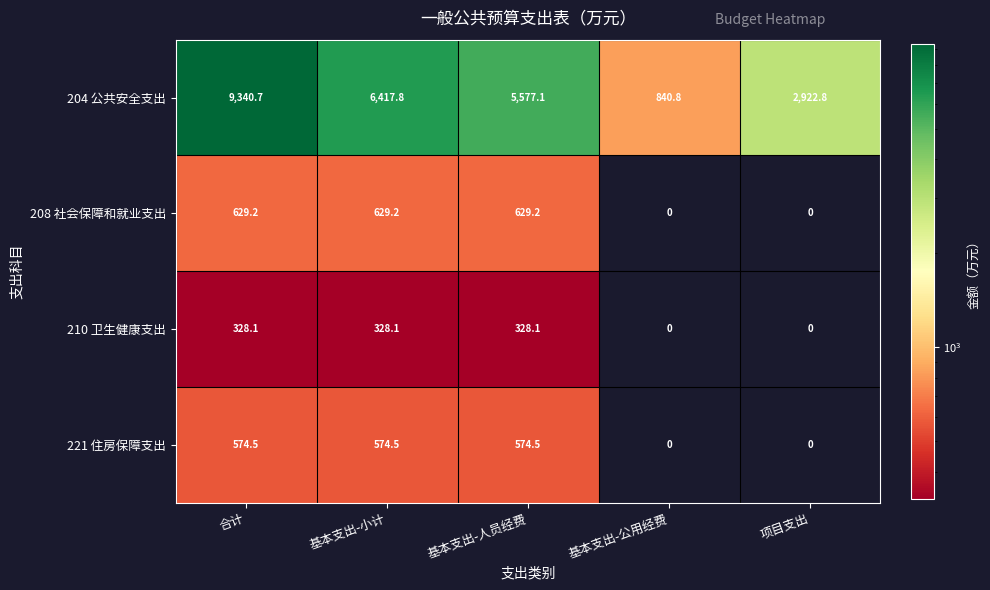

List the series in order of their peak value, highest first.

204 公共安全支出, 208 社会保障和就业支出, 221 住房保障支出, 210 卫生健康支出